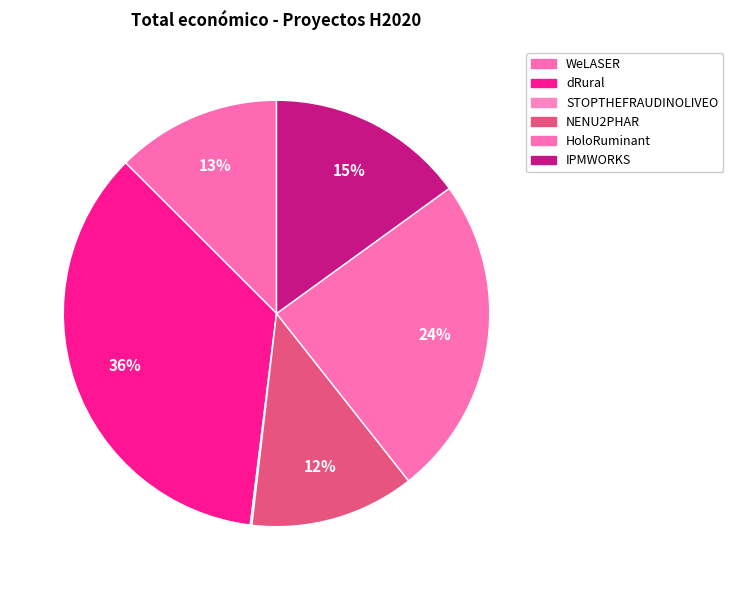

What is the ratio of the value at IPMWORKS to the value at NENU2PHAR?

1.2